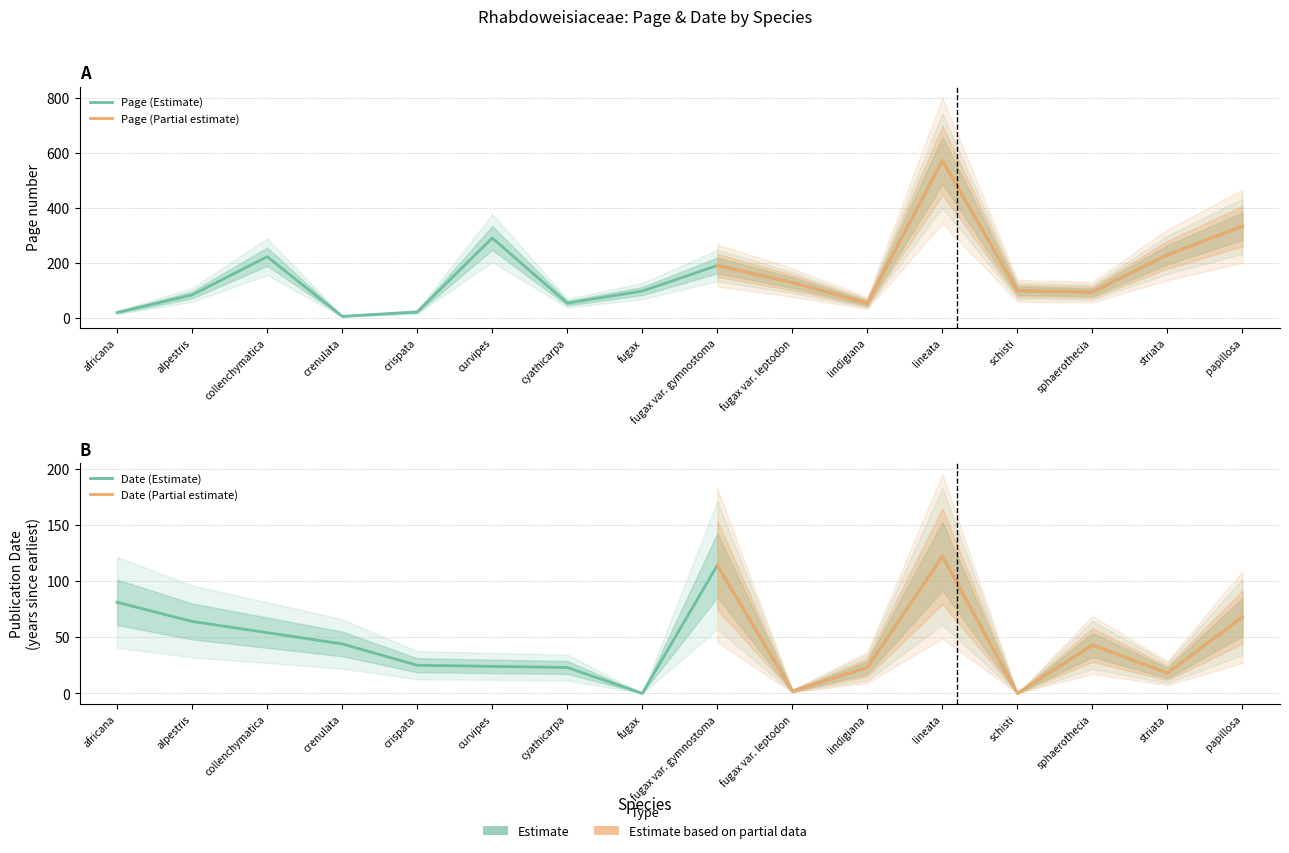

Rank the series at lineata from highest to lowest value.

Page, Date